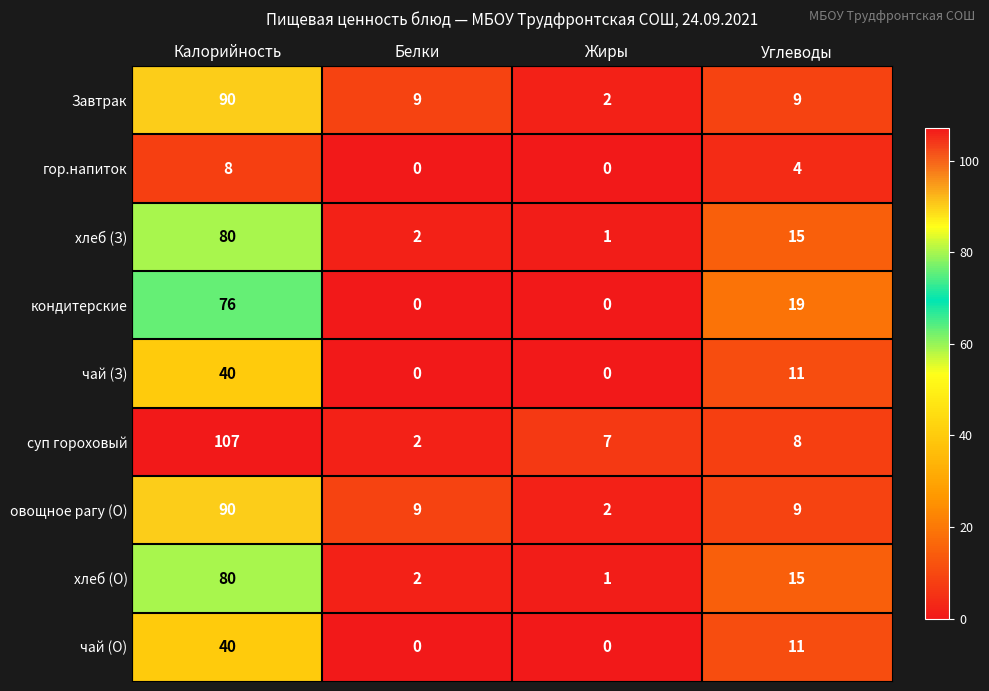

The value of хлеб (О) at Белки is 1. True or false?

False